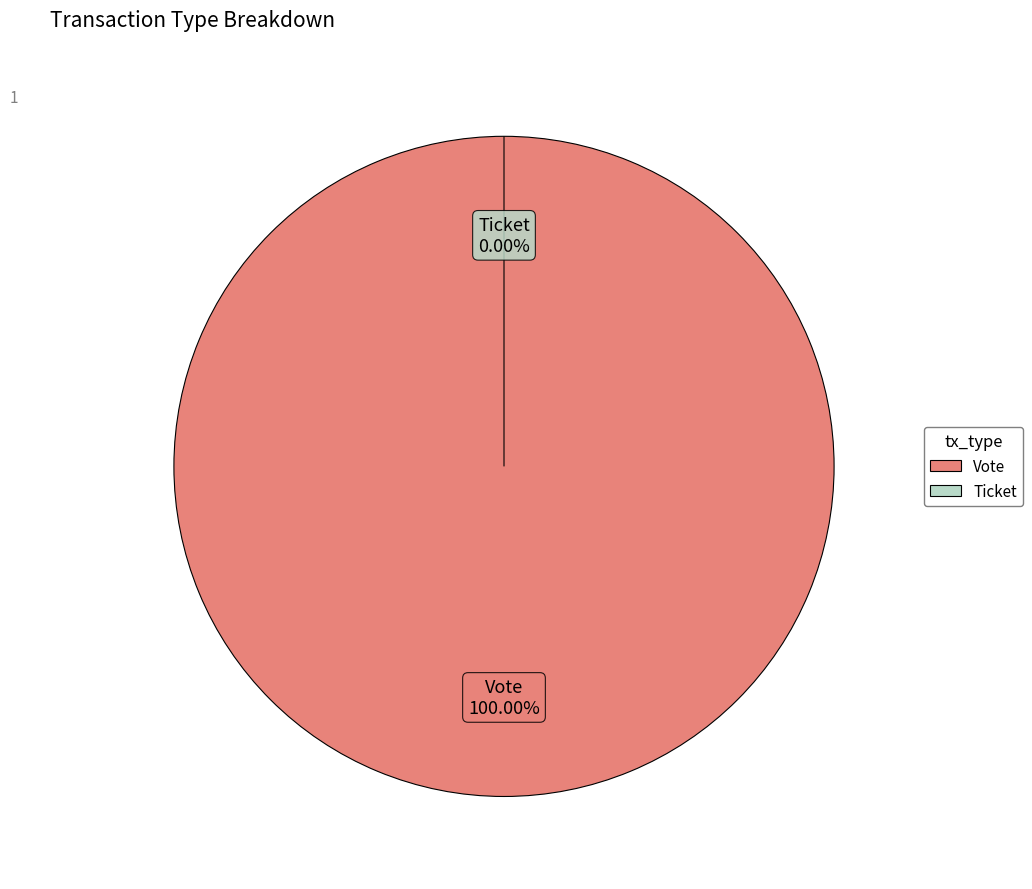

Which category has the biggest portion of the pie?

Vote